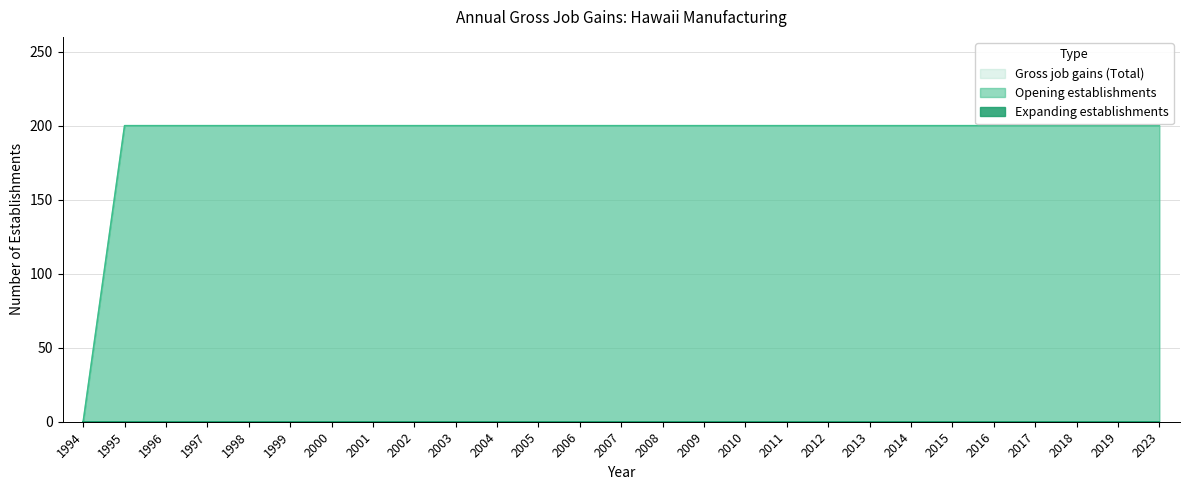

At which category is the sum across all series the highest?

1995